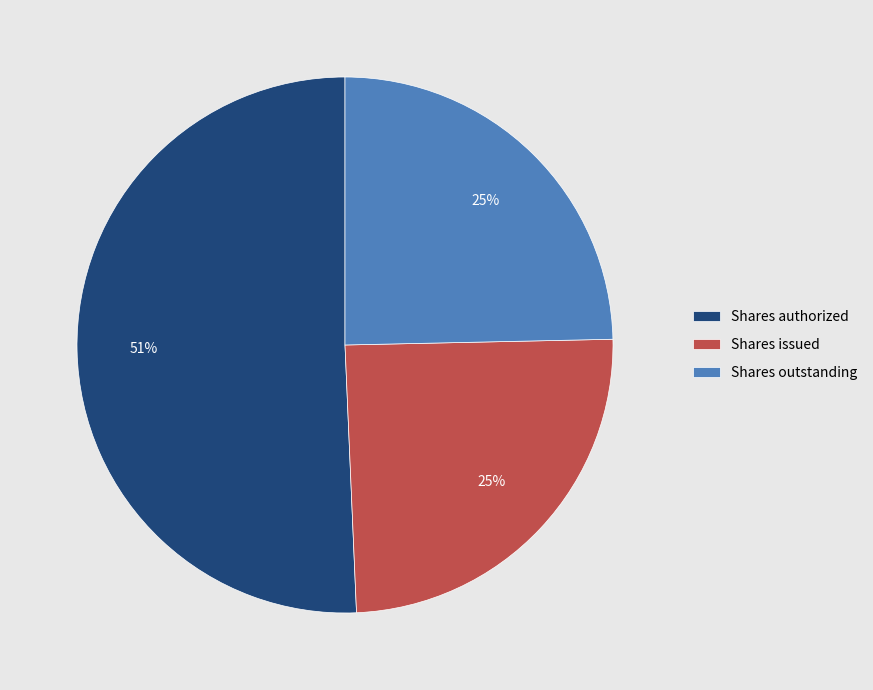

Which category has the biggest portion of the pie?

Shares authorized